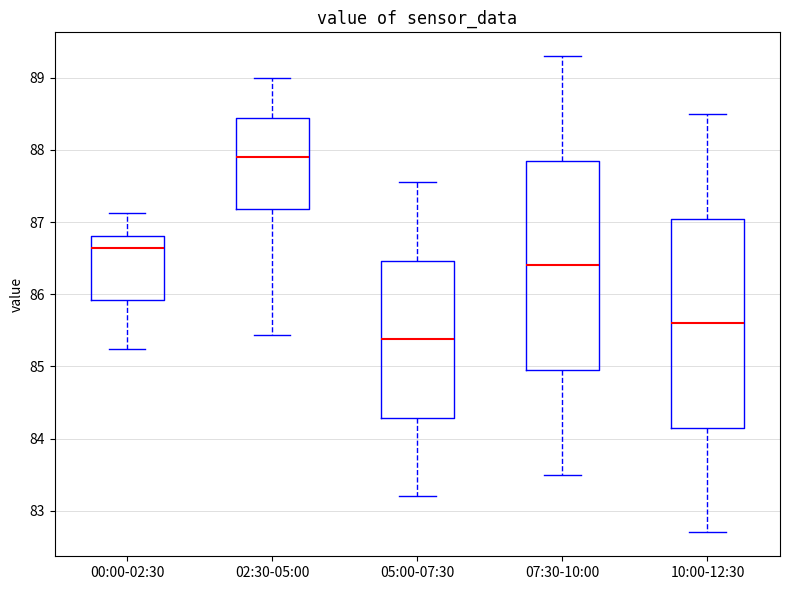

Where is the lower edge of the box for 05:00-07:30 on the y-axis? The values are not printed on the chart, so give them approximately, as read against the axis.

84.3